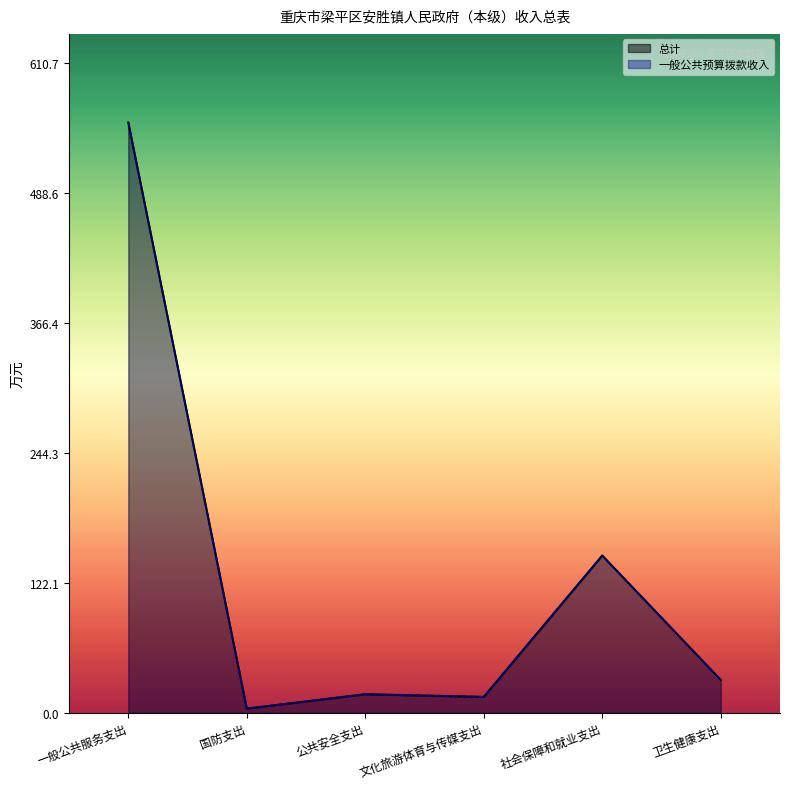

Reading right to left, what are all the values shown in this chart?

总计: 卫生健康支出=30.9	社会保障和就业支出=147.9	文化旅游体育与传媒支出=15.0	公共安全支出=17.5	国防支出=4.0	一般公共服务支出=555.2
一般公共预算拨款收入: 卫生健康支出=30.9	社会保障和就业支出=147.9	文化旅游体育与传媒支出=15.0	公共安全支出=17.5	国防支出=4.0	一般公共服务支出=555.2